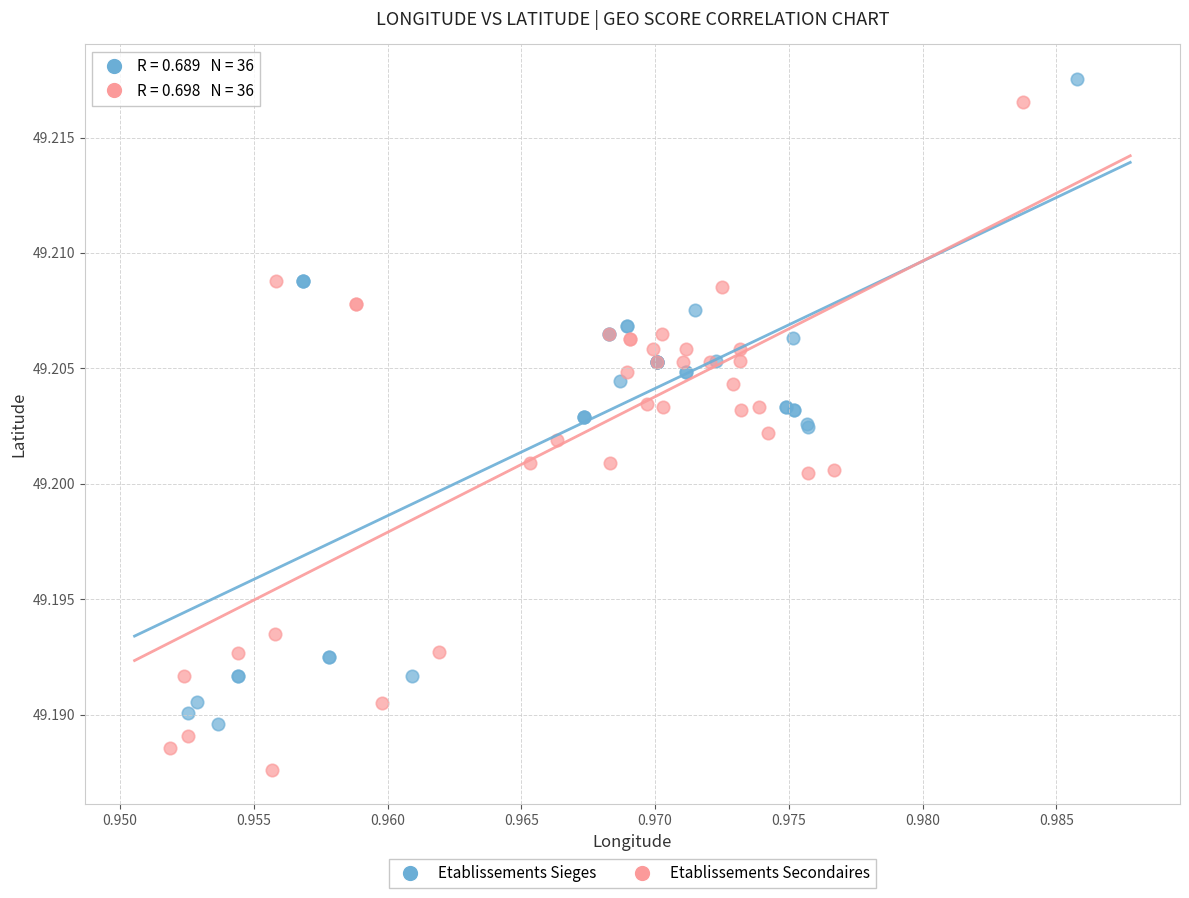

Which series has the largest Y range (max minus min)?

Etablissements Secondaires